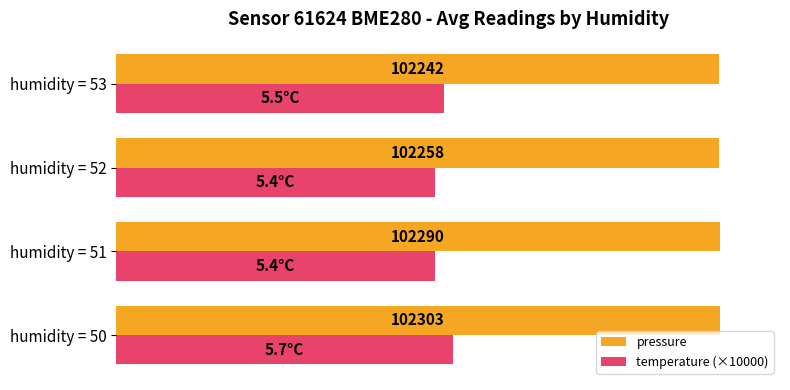

Rank the series by their average value, from highest to lowest.

pressure, temperature (×10000)